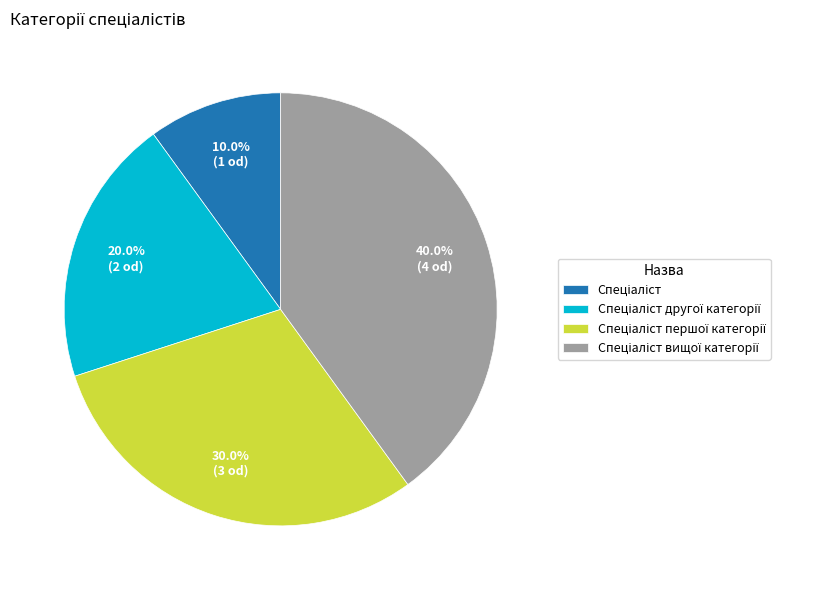

Is there any slice that represents more than half of the pie?

No